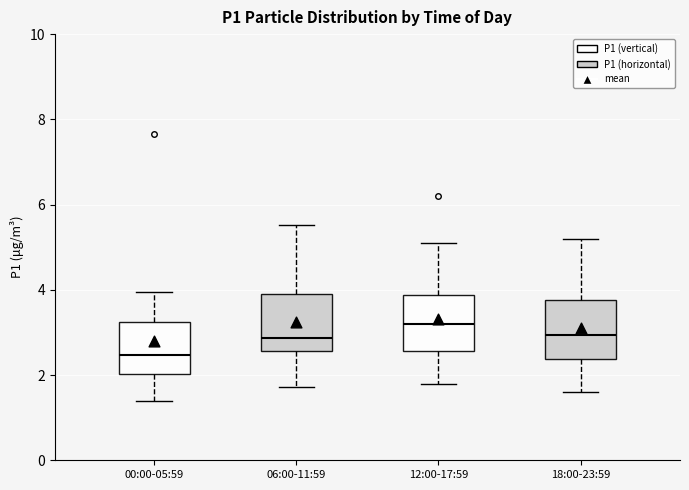

Where does the lower whisker of the box for 12:00-17:59 end on the y-axis? The values are not printed on the chart, so give them approximately, as read against the axis.

1.8